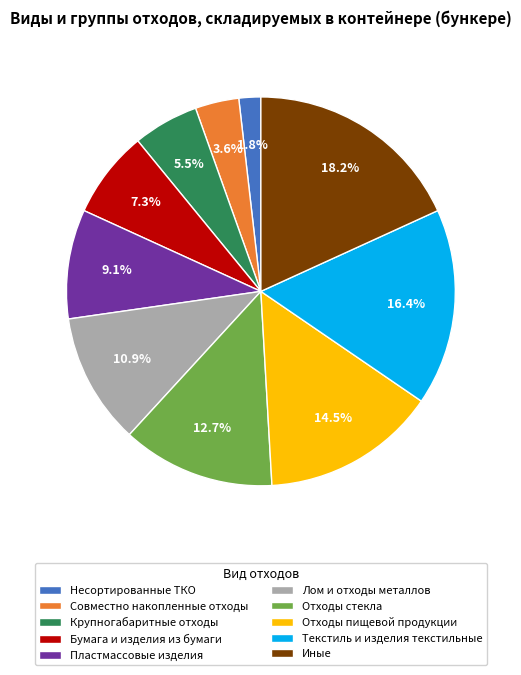

Is it true that Отходы стекла is 13% of the pie?

True